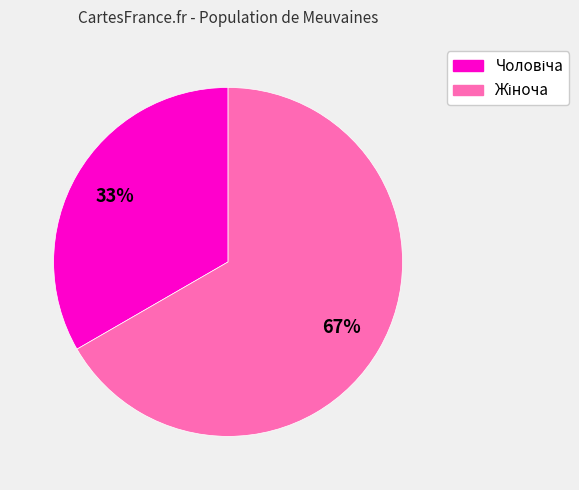

How many slices are in this pie chart?

2